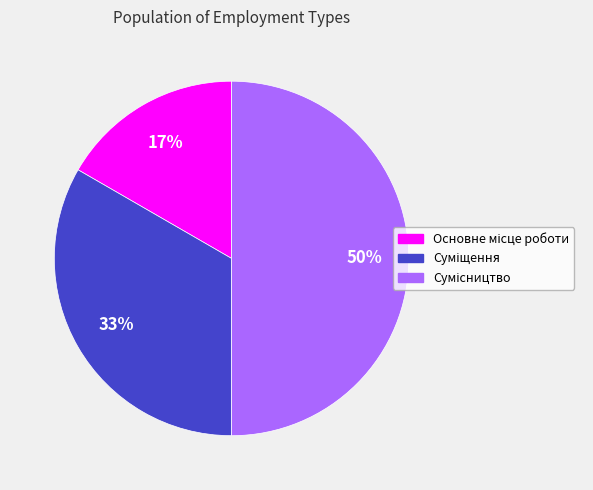

To the nearest percent, what is the difference between the largest and smallest slice percentages?

33%